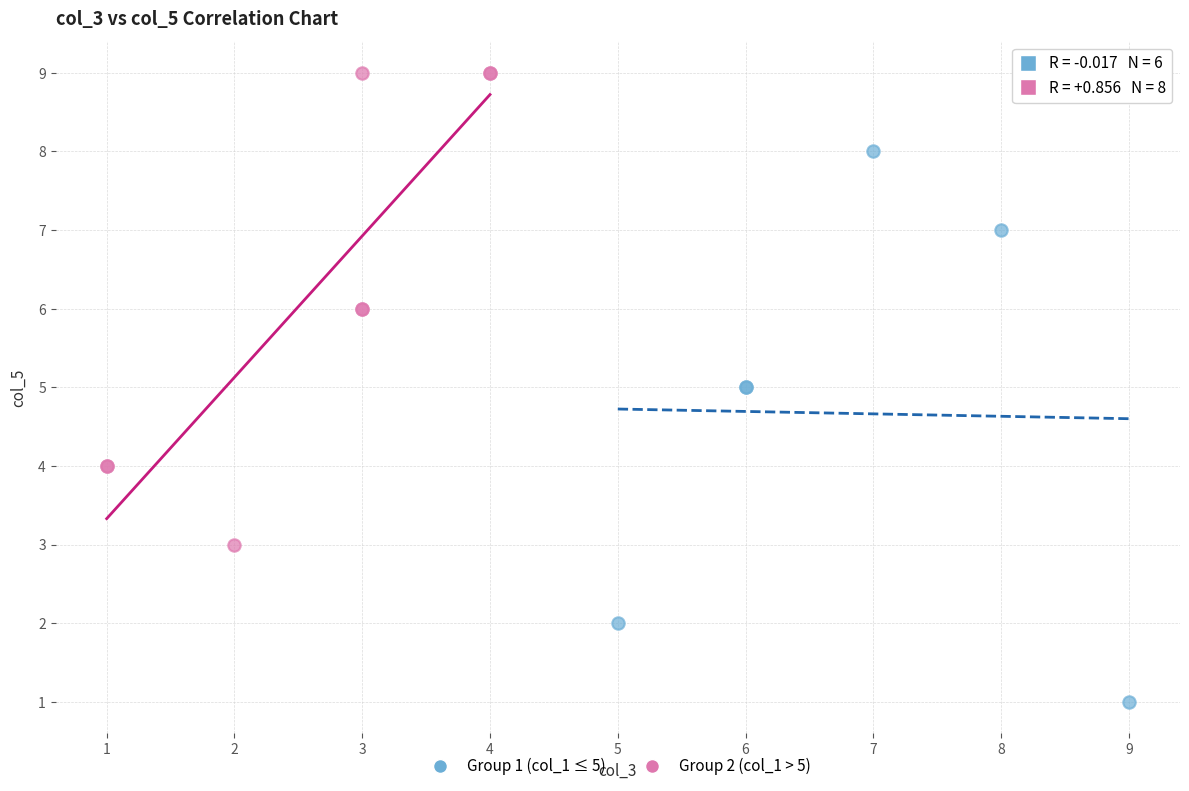

Which series contains the highest Y value?

Group 2 (col_1 > 5)